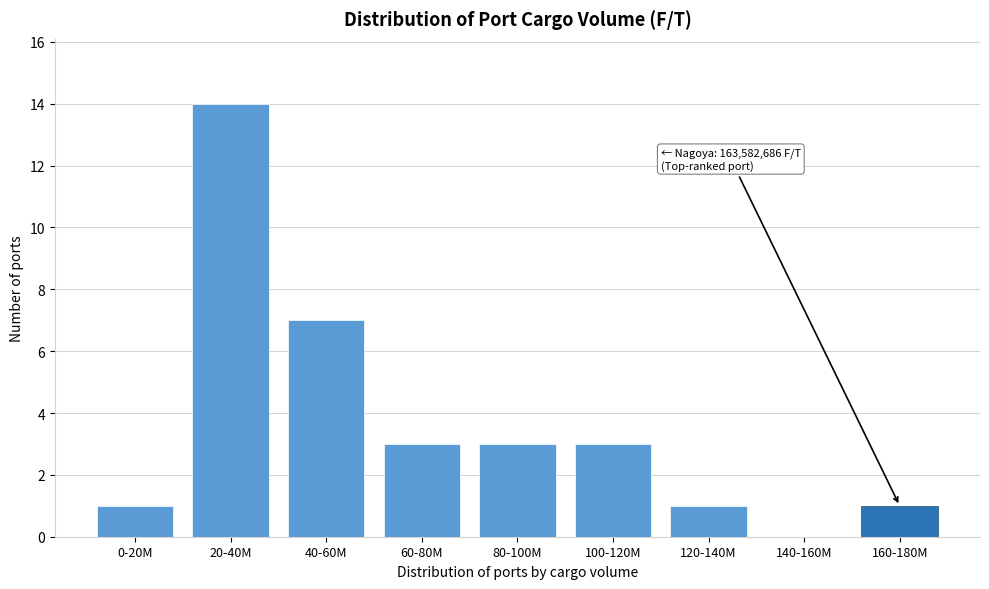

Reading left to right, transcribe all the data shown in this chart.

0-20M=1	20-40M=14	40-60M=7	60-80M=3	80-100M=3	100-120M=3	120-140M=1	140-160M=0	160-180M=1